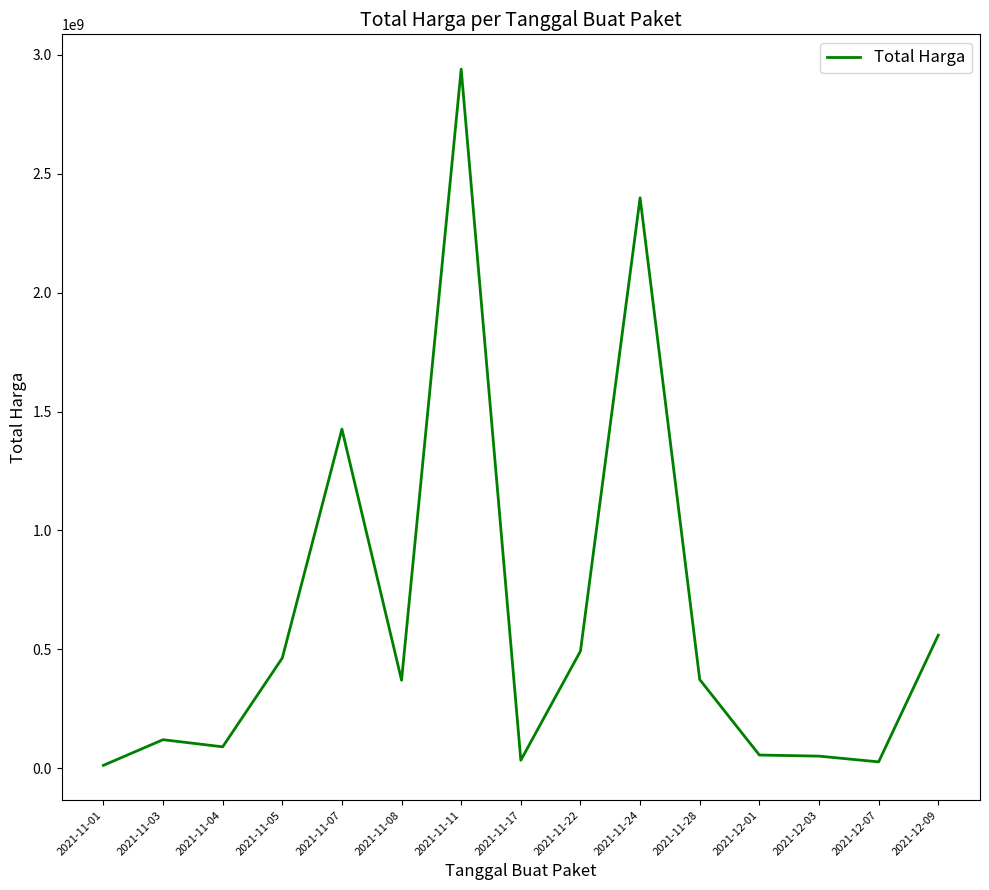

Where is the data nearest to the value 1475894370?

2021-11-07